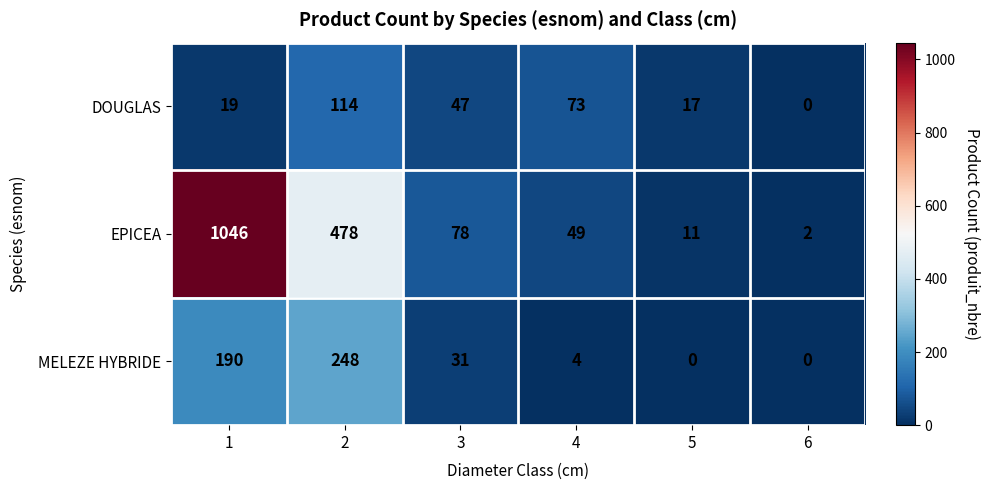

At which label does EPICEA reach its minimum?

6